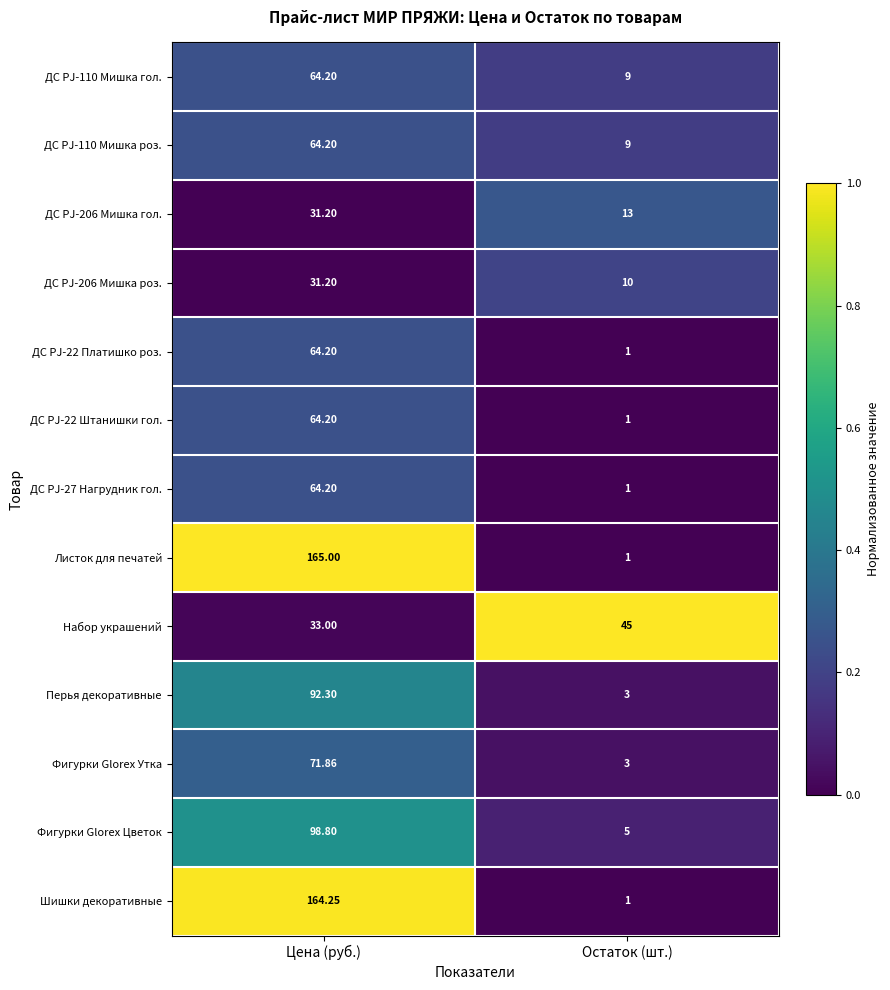

Which series has the largest total across all categories?

Листок для печатей